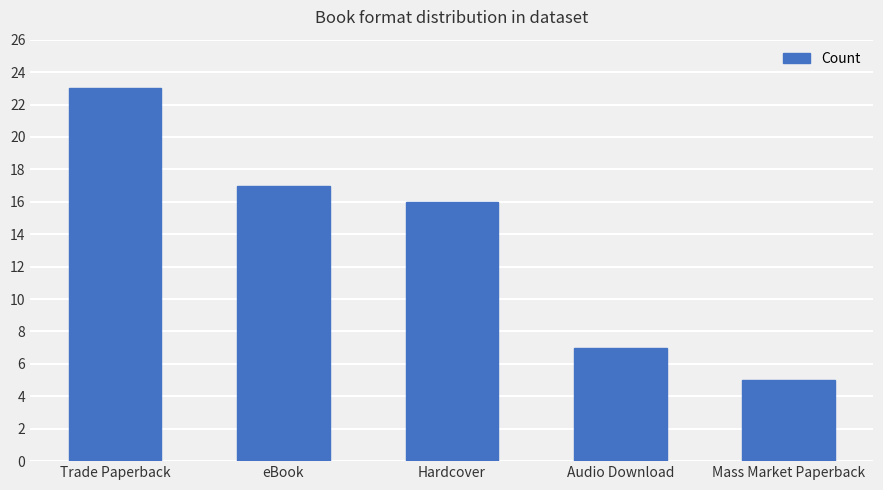

Rank the categories by value from highest to lowest.

Trade Paperback, eBook, Hardcover, Audio Download, Mass Market Paperback